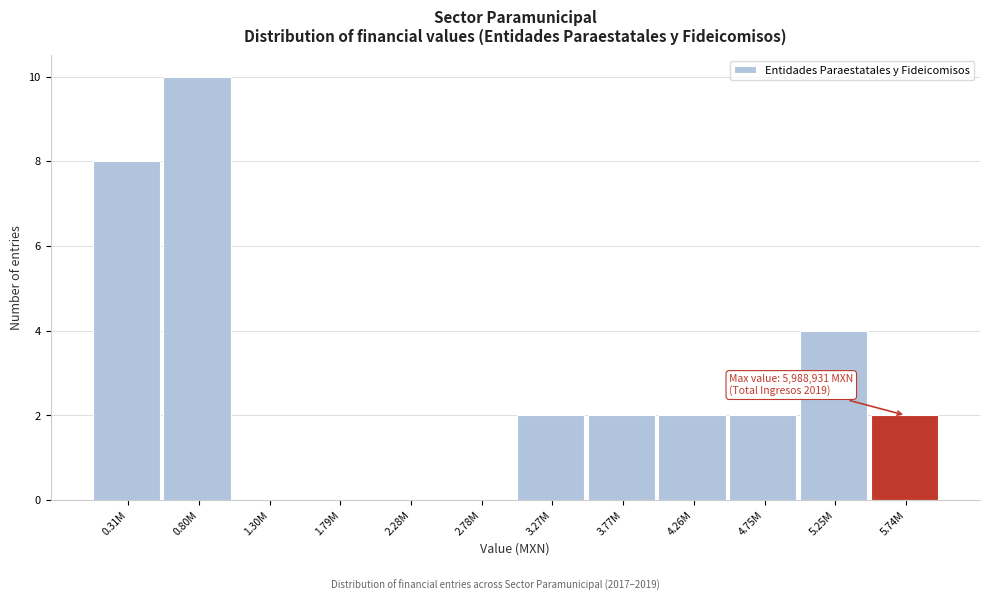

Reading left to right, transcribe all the data shown in this chart.

0.31M=8	0.80M=10	1.30M=0	1.79M=0	2.28M=0	2.78M=0	3.27M=2	3.77M=2	4.26M=2	4.75M=2	5.25M=4	5.74M=2